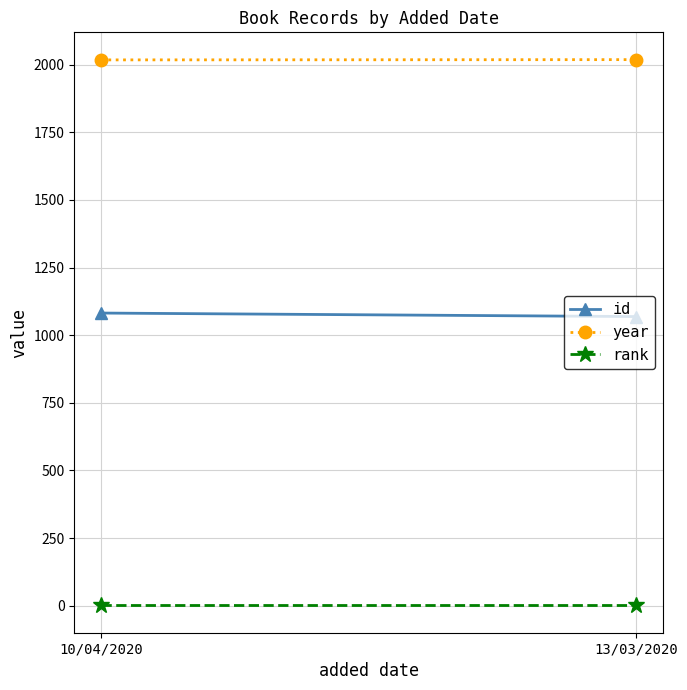

Is this an area chart (filled region under the line)?

No